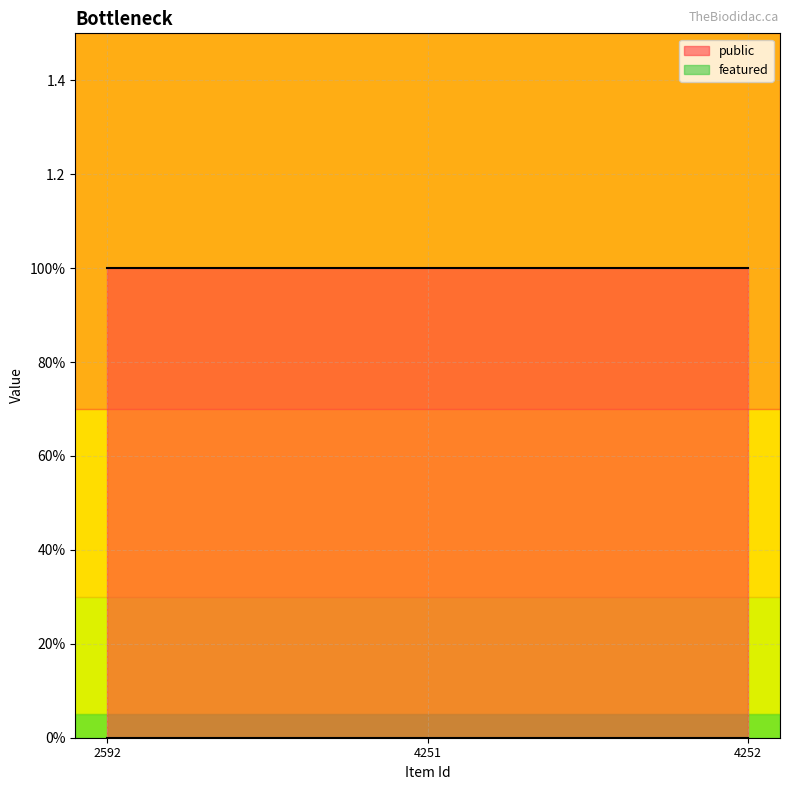

What is the maximum value shown in the chart?

1